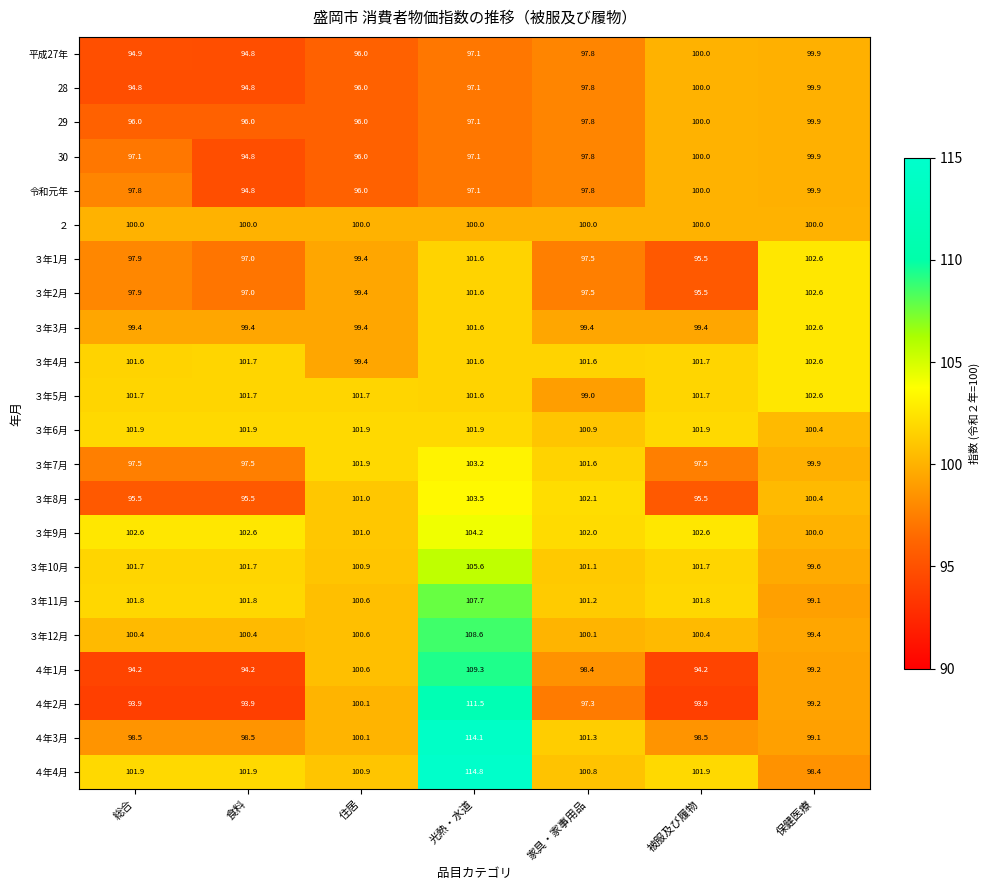

What is the total value across all series at 食料?

2161.9